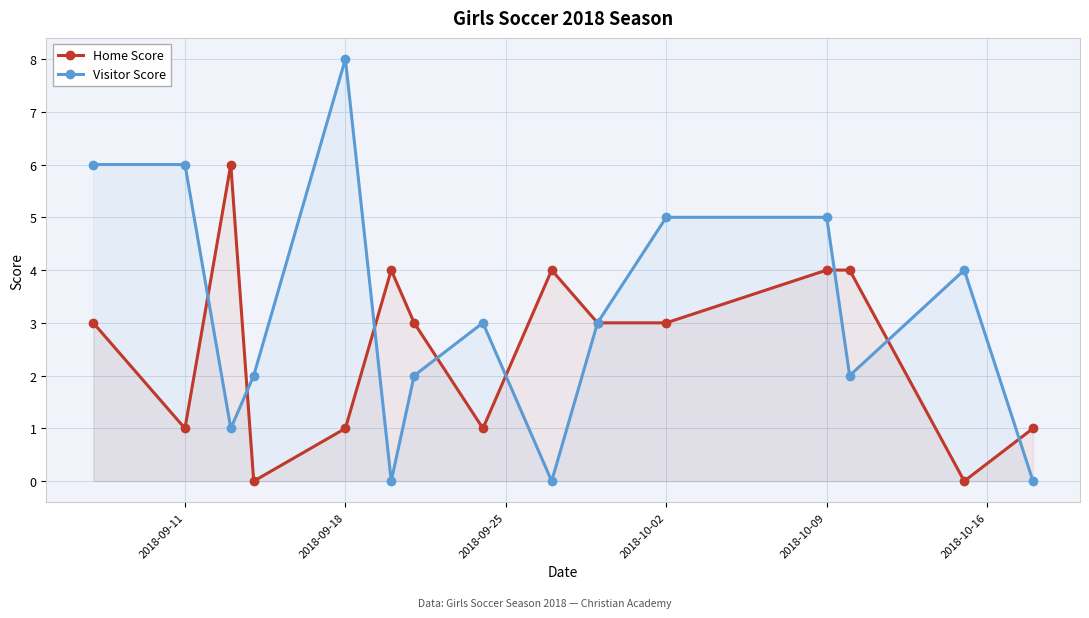

Which category has the highest value across all series?

2018-09-18